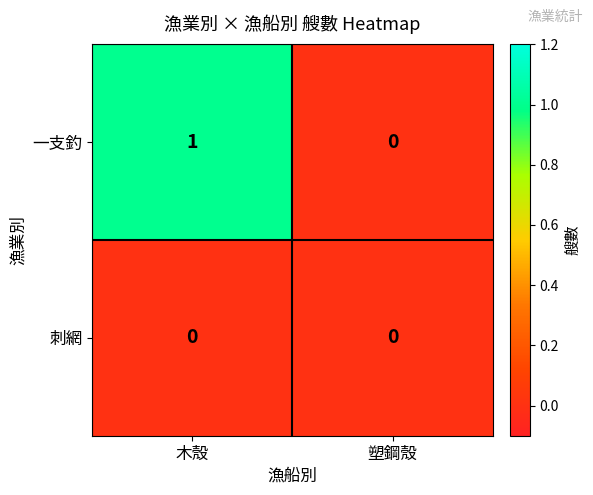

List the series in order of their overall mean, highest first.

一支釣, 刺網